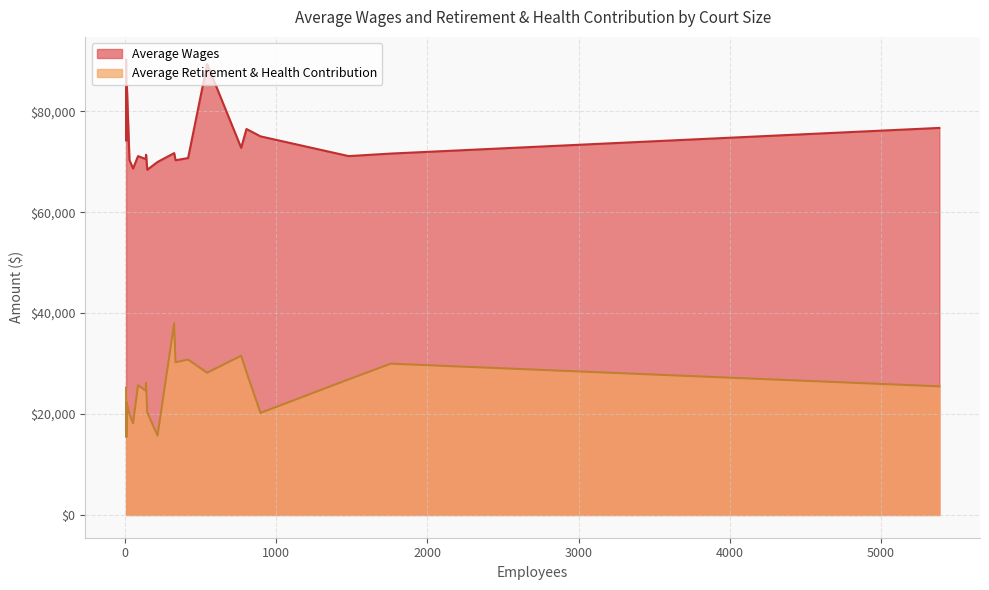

Which category has the lowest value across all series?

9